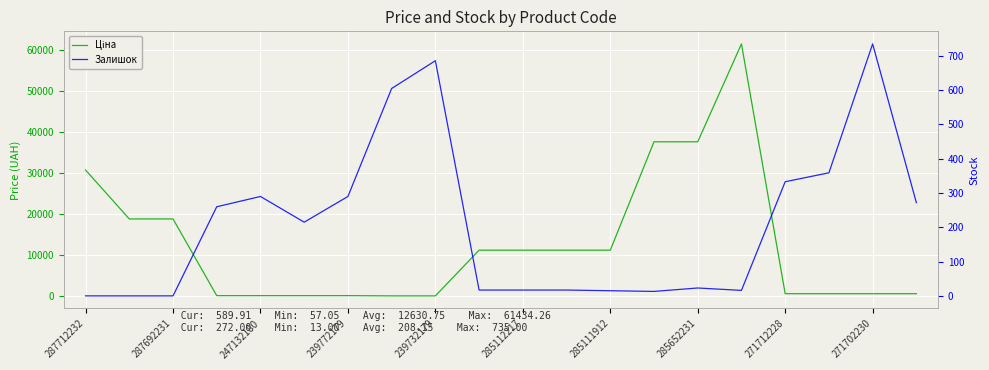

What value does the Ціна series have at 287712232?

30717.1